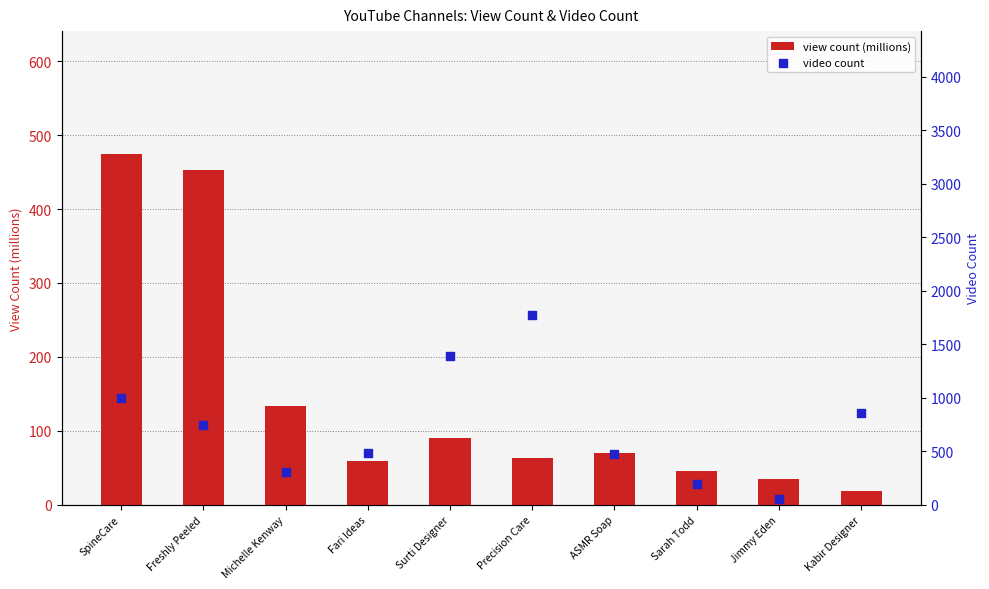

Which series has the largest total across all categories?

video count